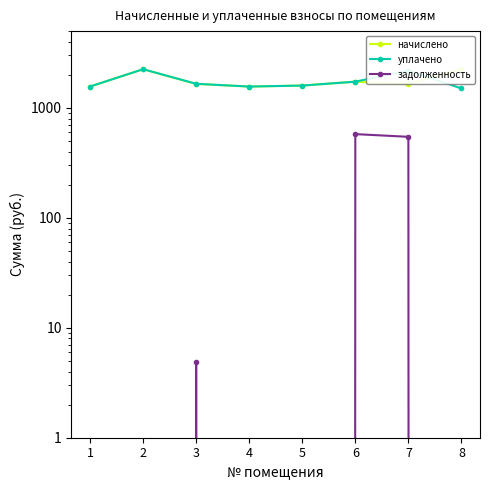

True or false: начислено and задолженность cross at least once.

False